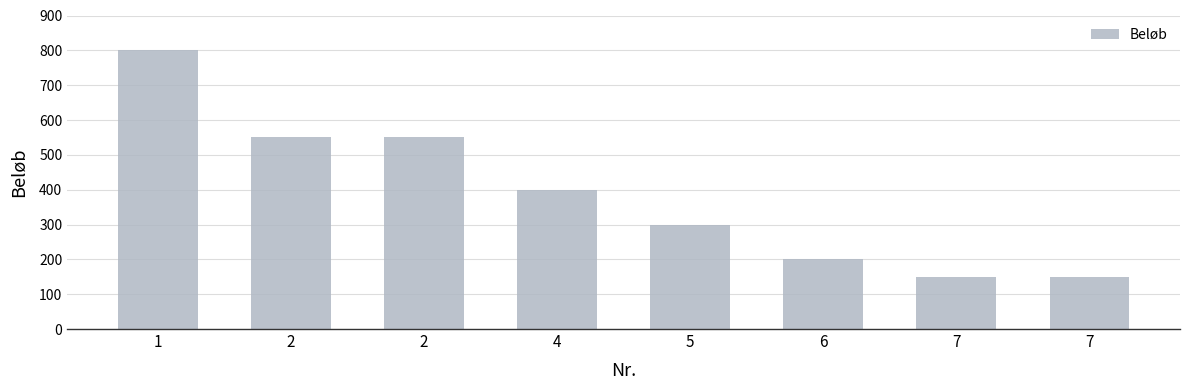

Reading left to right, transcribe all the data shown in this chart.

800	550	550	400	300	200	150	150